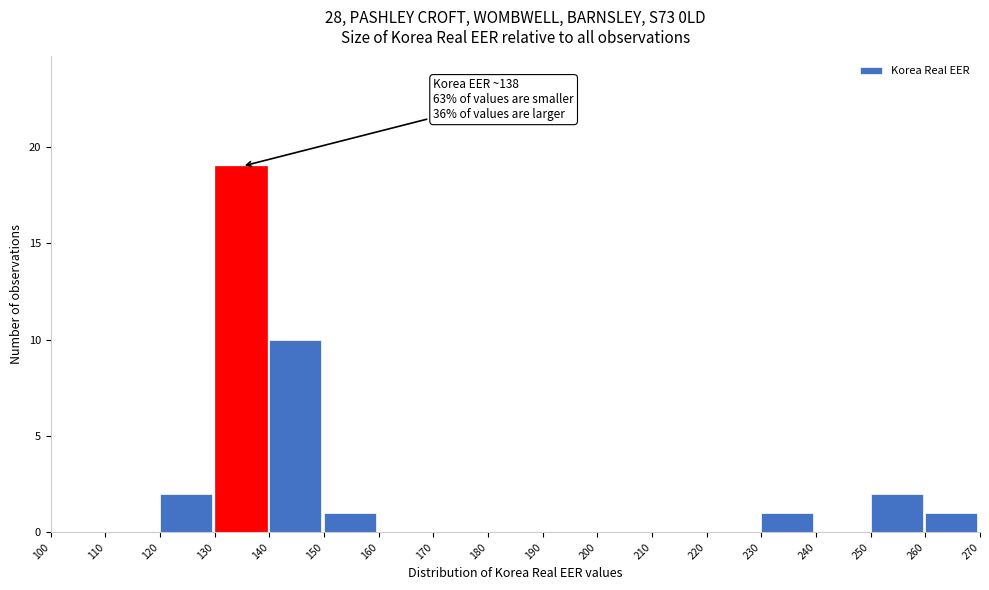

Which range on the x-axis has the tallest bar?

130 to 140